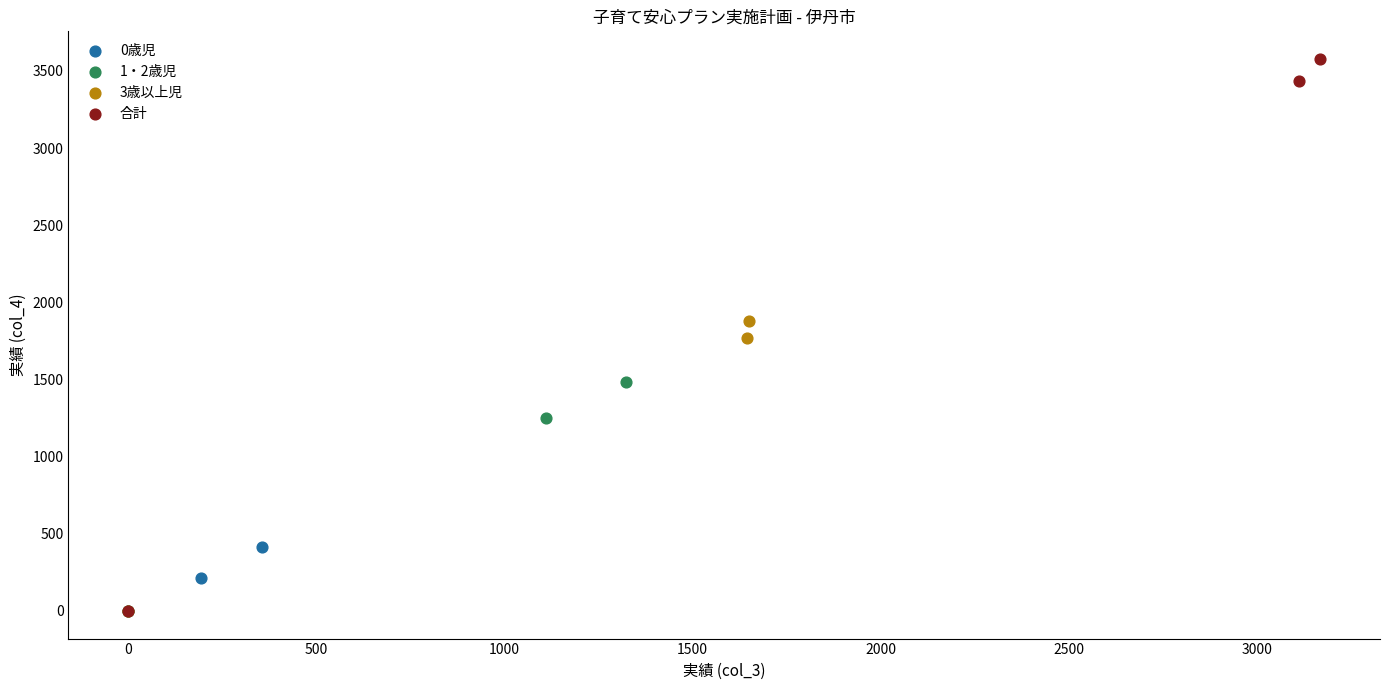

Which series reaches the maximum Y coordinate?

合計